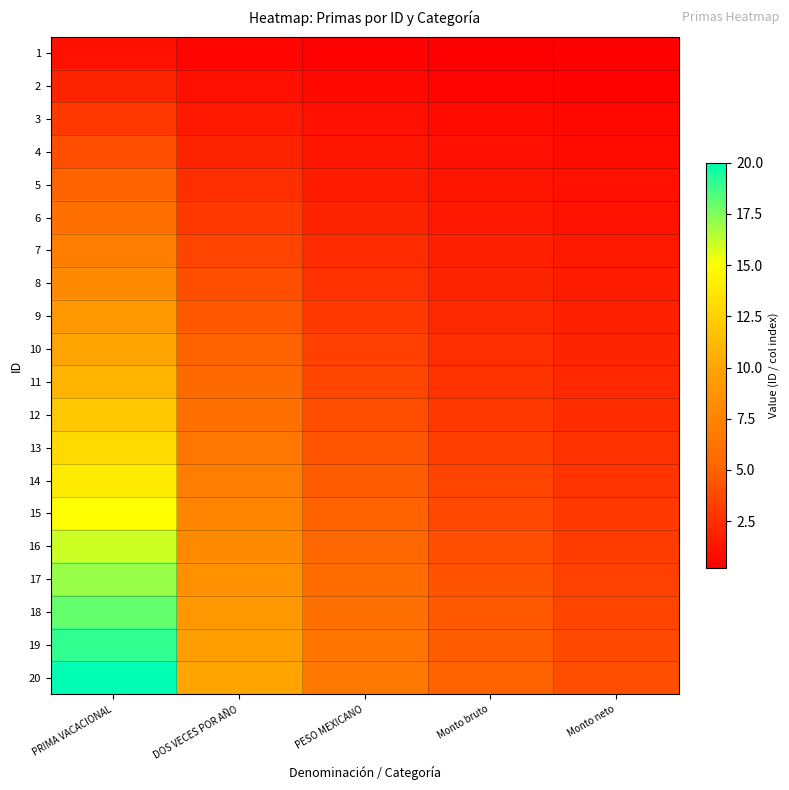

Which series changed the most between Monto bruto and Monto neto?

20